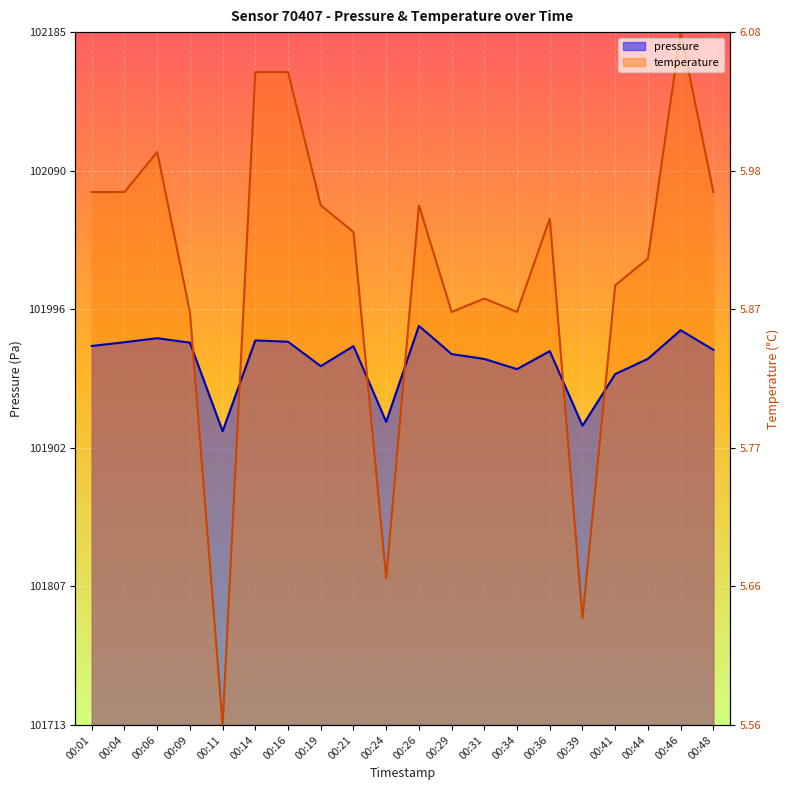

The value of pressure at 00:11 is 101912.9. True or false?

True